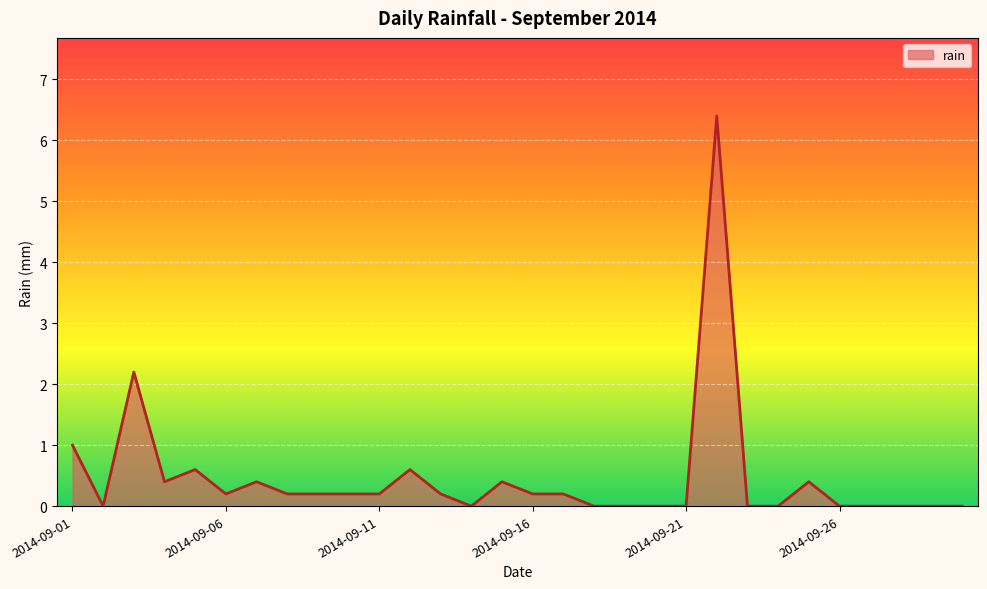

What is the difference between the maximum and minimum values?

6.4